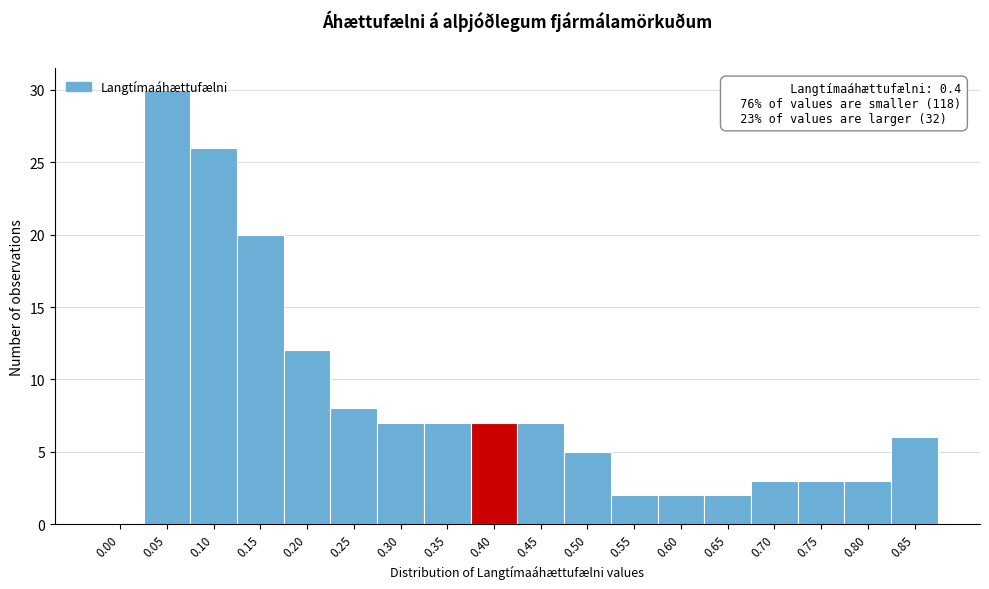

What is the maximum value shown in the chart?

30